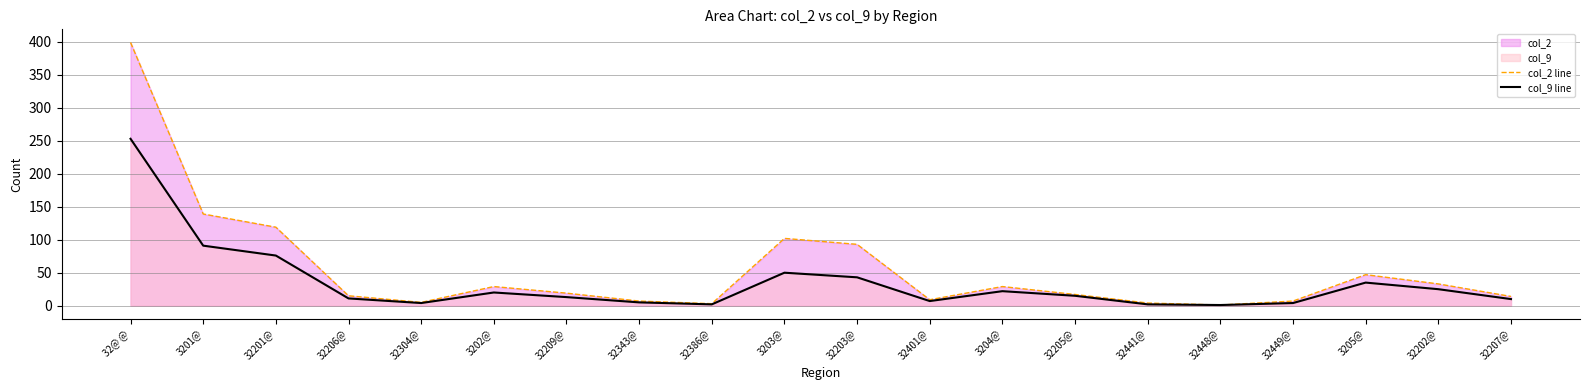

At how many categories does at least one series exceed 45?

6